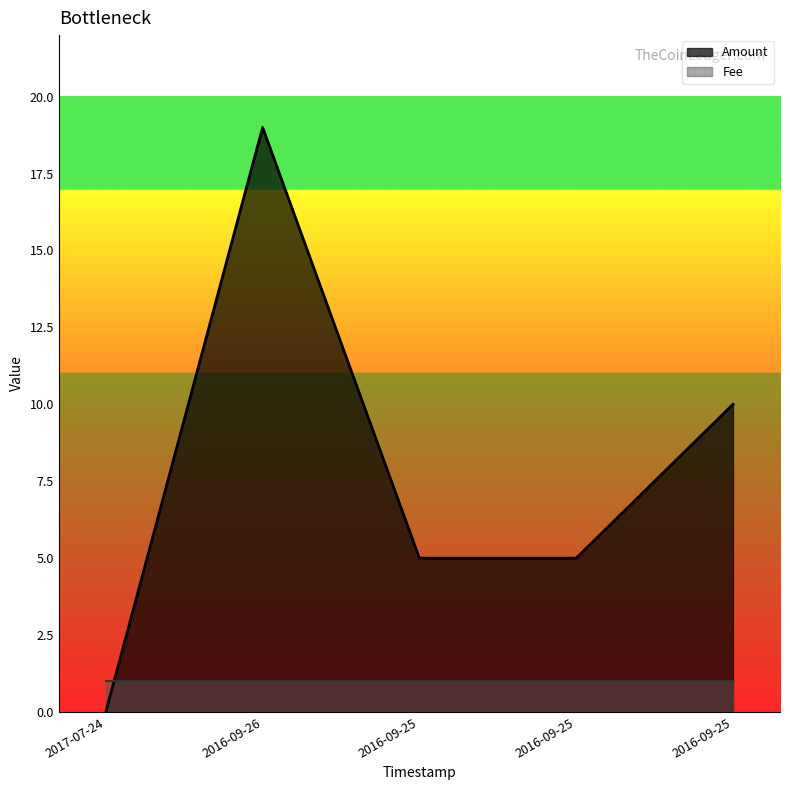

How many values are above zero?

4